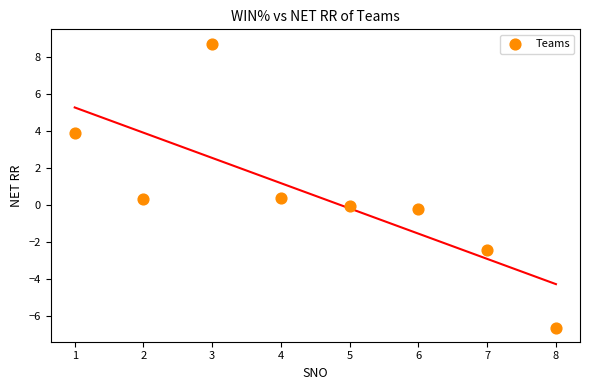

What is the average Y value?

0.5